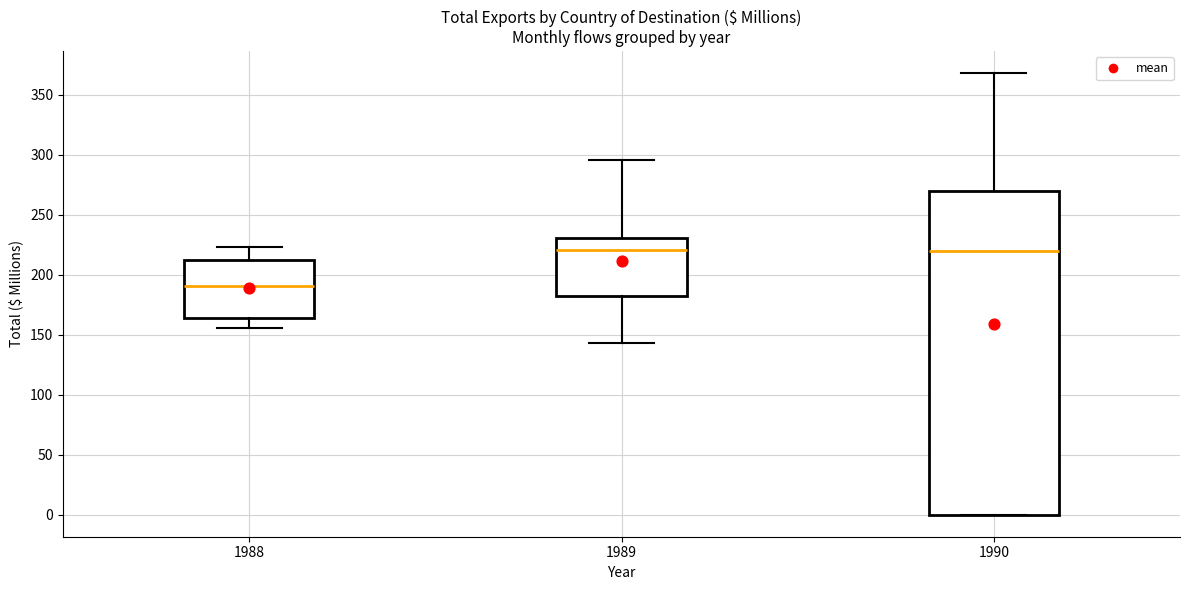

Reading left to right, read every box against the y-axis: the position of its median line, the range the box covers, and the ends of its whiskers. The values are not printed on the chart, so give them approximately, as read against the axis.

1988: median 190, box 165 to 210, whiskers 155 to 225
1989: median 220, box 185 to 230, whiskers 145 to 295
1990: median 220, box 0 to 270, whiskers 0 to 370